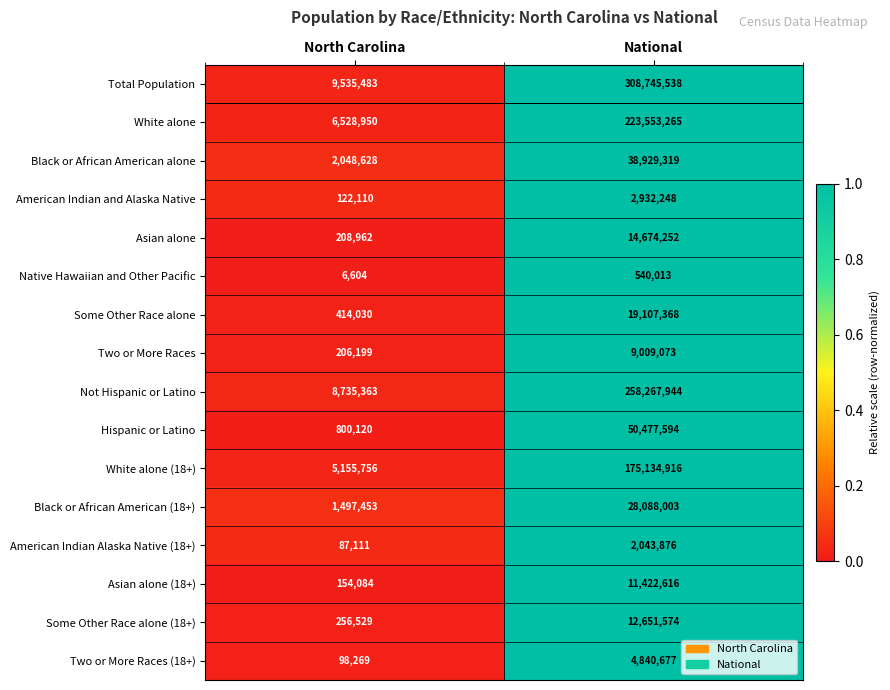

What is the greatest value displayed?

308745538